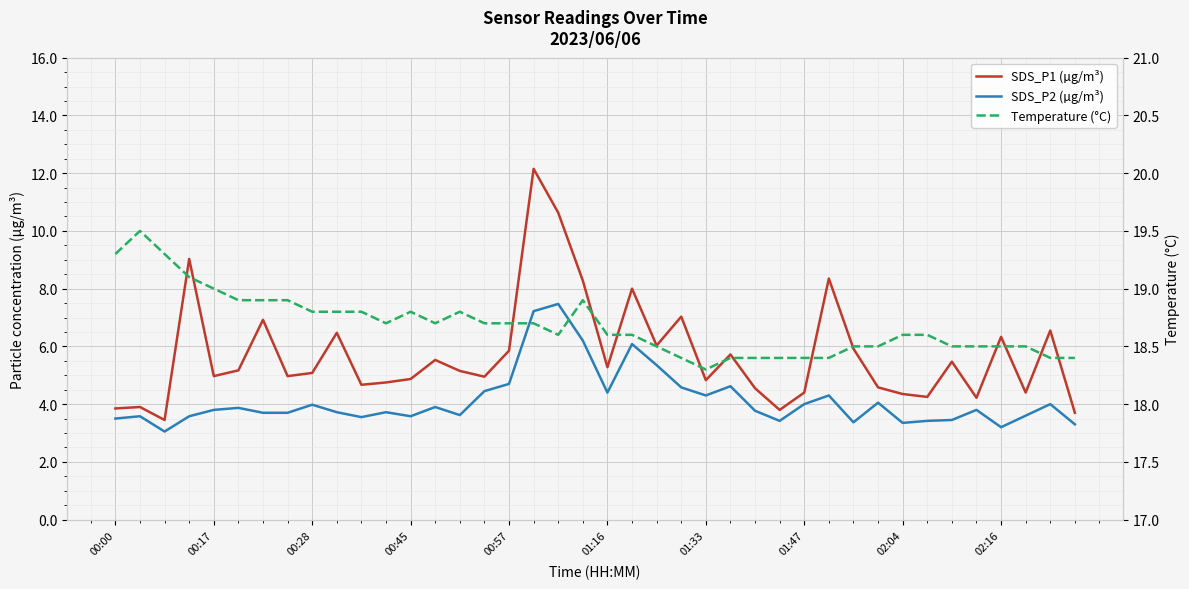

How many lines are shown in the chart?

3